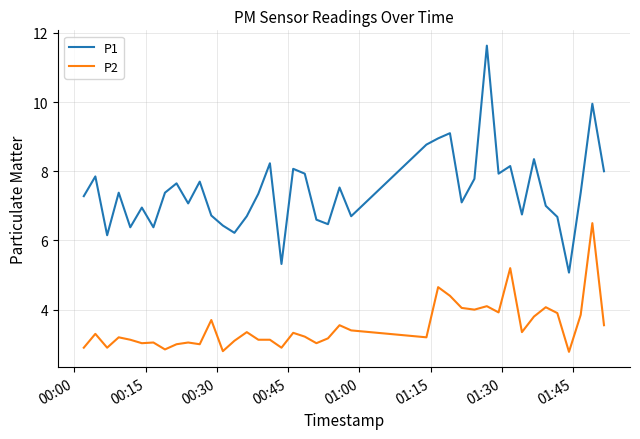

Rank the series by their average value, from highest to lowest.

P1, P2